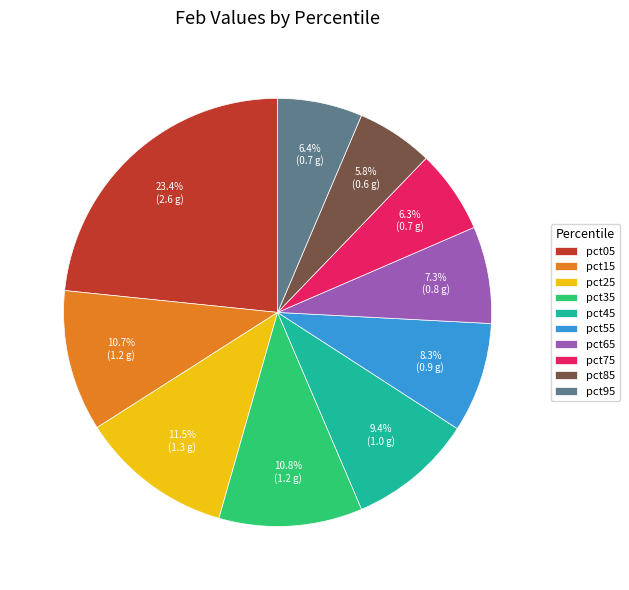

True or false: pct05 accounts for 9% of the total.

False